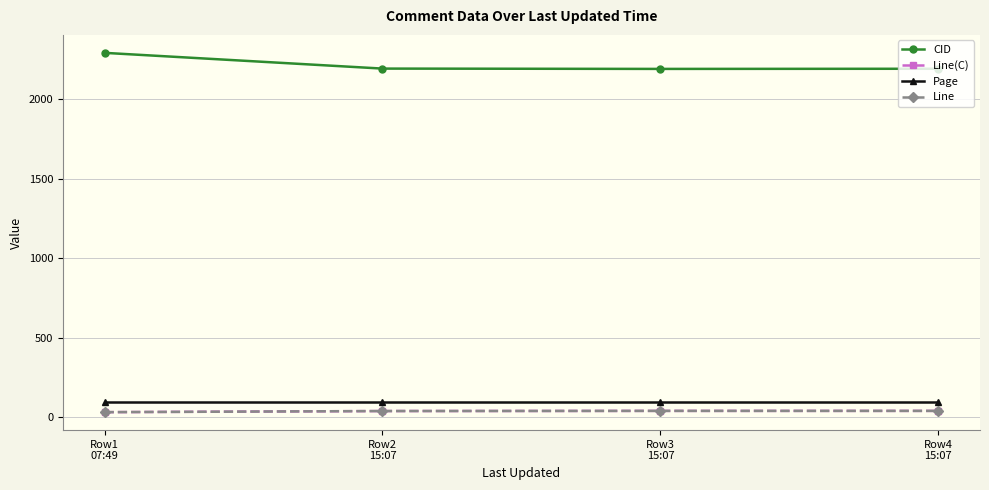

True or false: Page and Line(C) cross at least once.

False